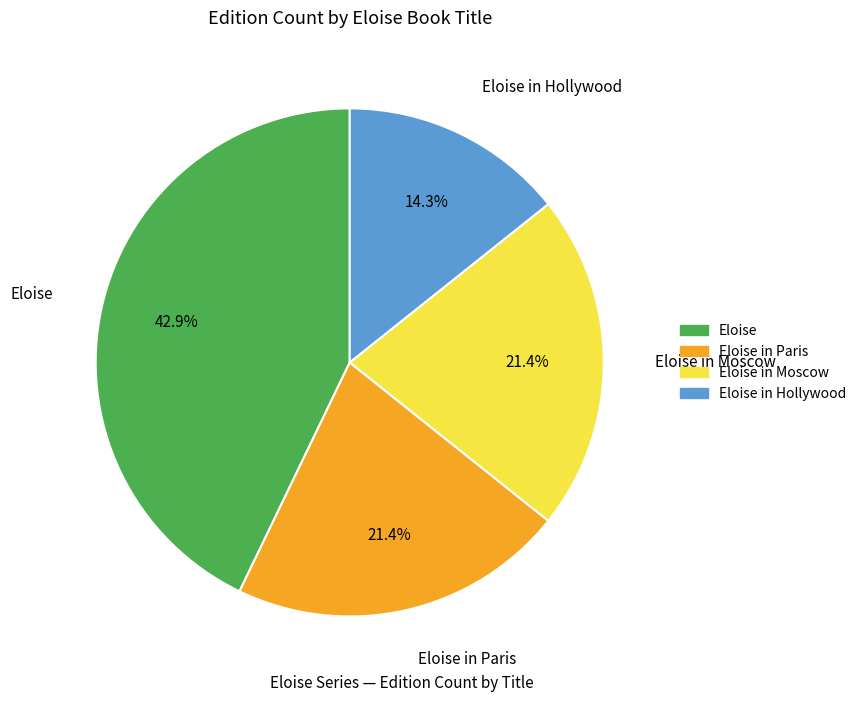

Count the number of slices in the pie.

4